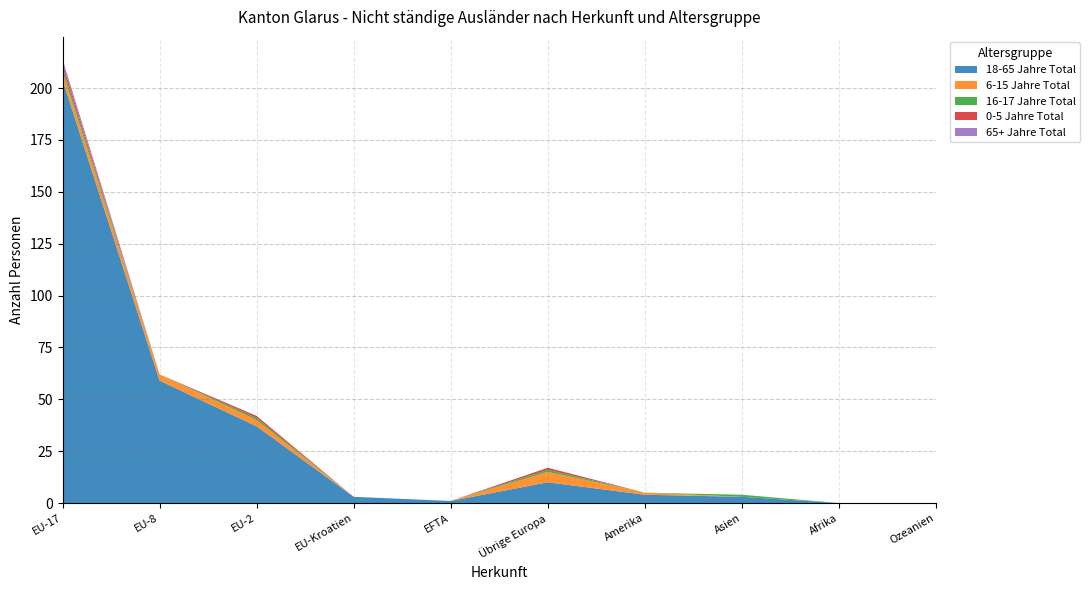

Reading right to left, extract all data points from this chart.

18-65 Jahre Total: 0	0	3	4	10	1	3	37	59	204
6-15 Jahre Total: 0	0	0	1	5	0	0	3	3	4
16-17 Jahre Total: 0	0	1	0	1	0	0	1	0	2
0-5 Jahre Total: 0	0	0	0	1	0	0	1	0	2
65+ Jahre Total: 0	0	0	0	0	0	0	0	0	2
Gesamt-total: 0	0	4	5	17	1	3	42	62	214